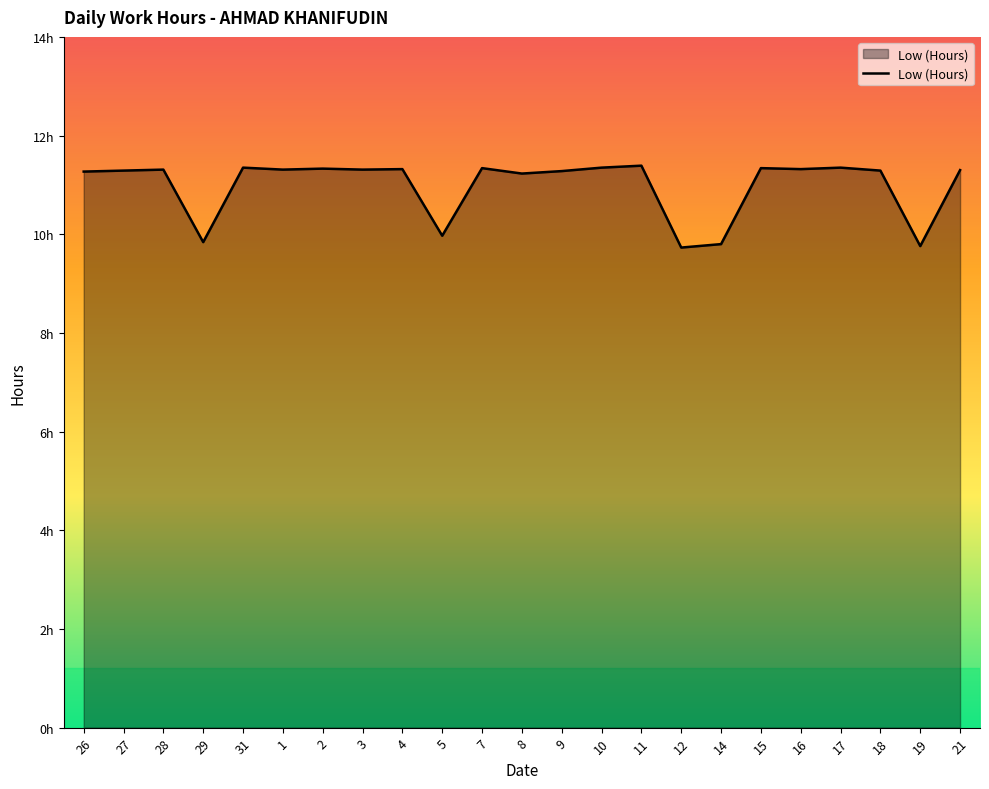

Does the chart display data point markers on the line(s)?

No